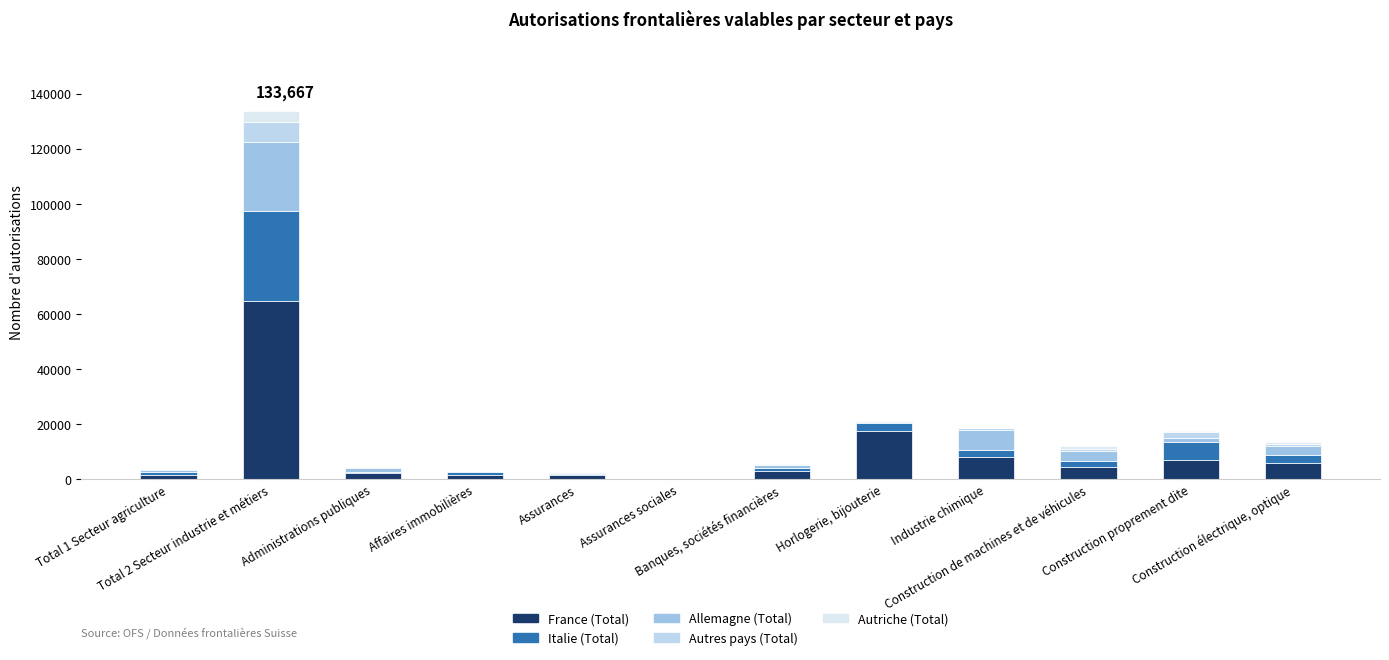

At how many categories does at least one series exceed 56857?

1